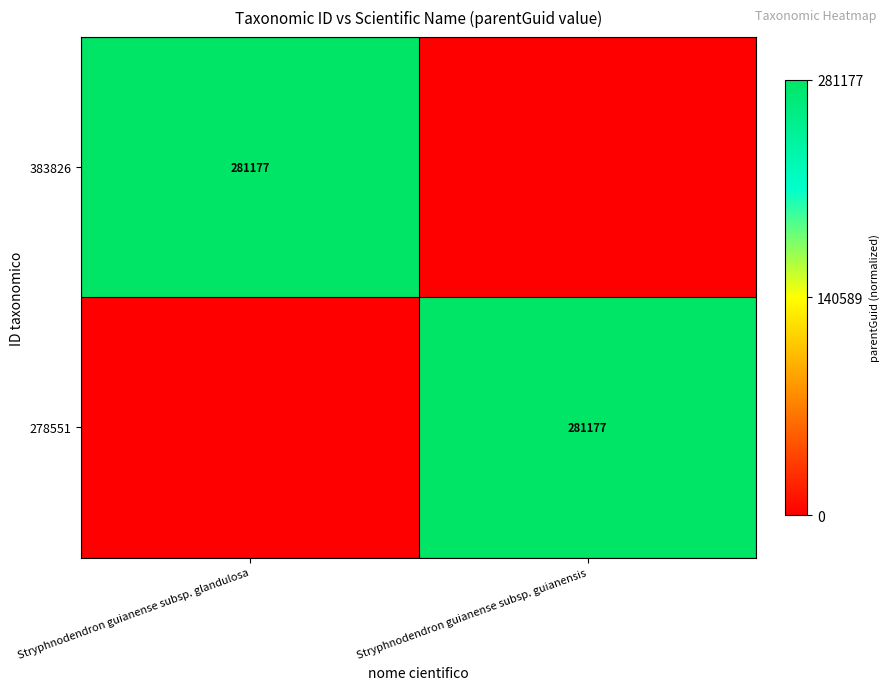

The value of 383826 at Stryphnodendron guianense subsp. glandulosa is 281177. True or false?

True